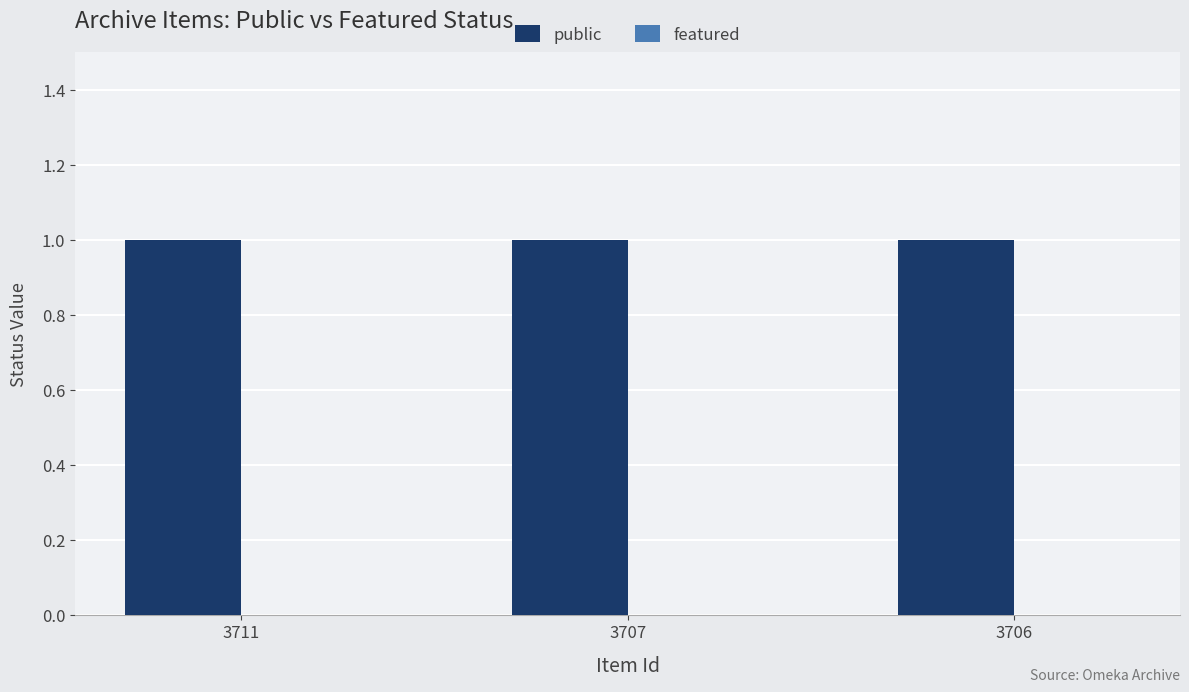

What is the spread (max minus min) of values at 3707?

1